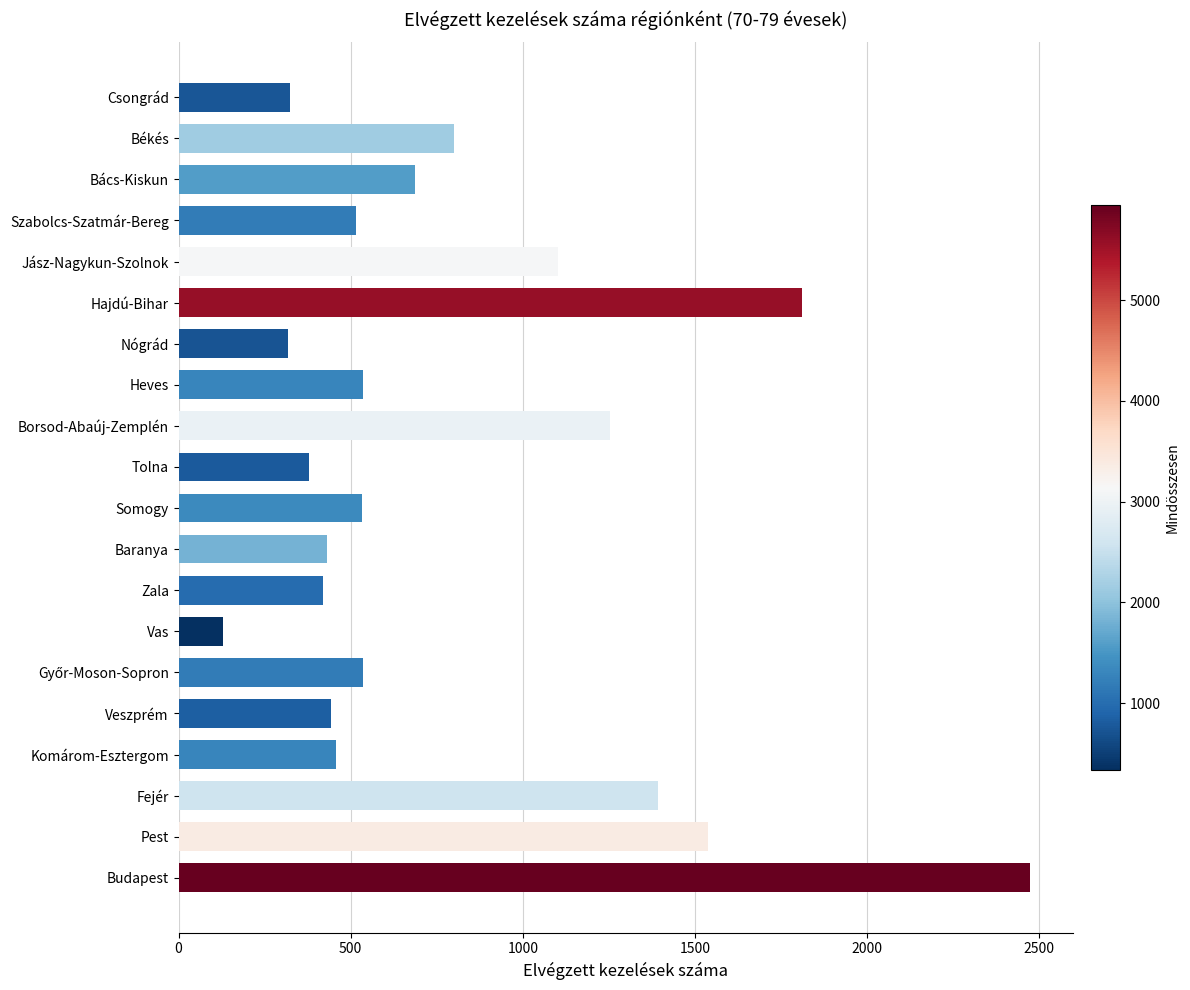

At which category does the chart reach its minimum across all series?

Vas